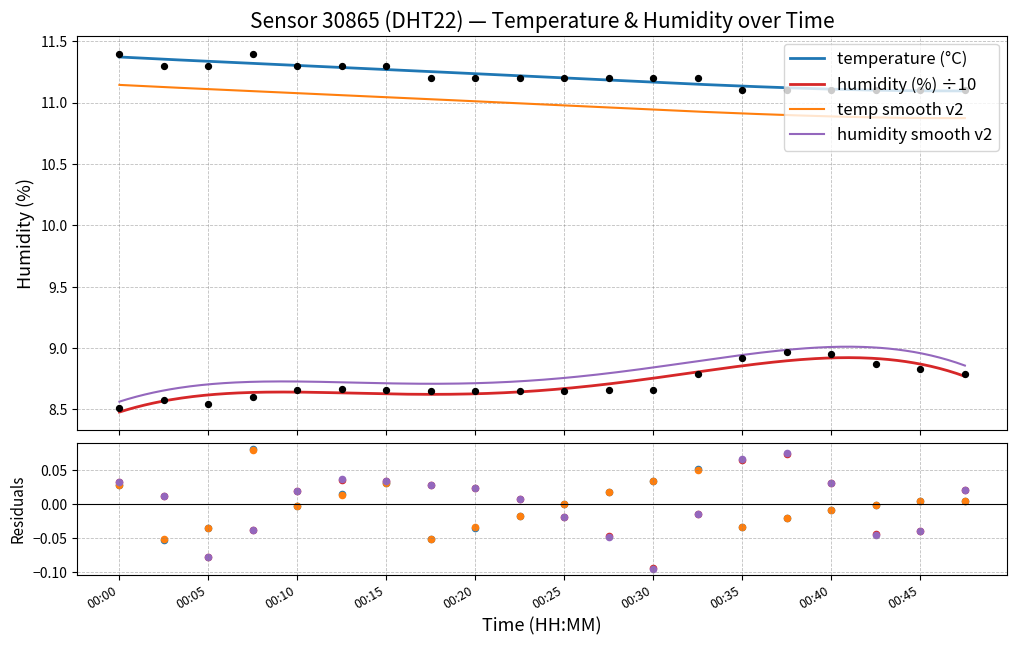

Which series contains the highest Y value?

temperature